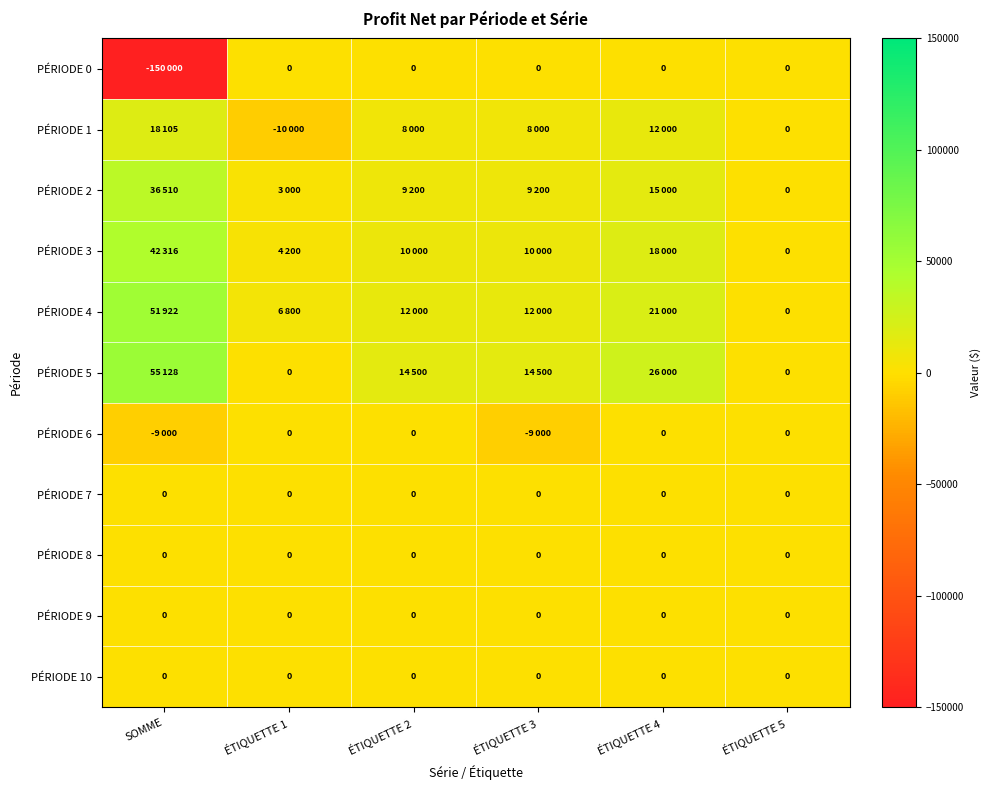

What is the total value across all series at ÉTIQUETTE 3?

44700